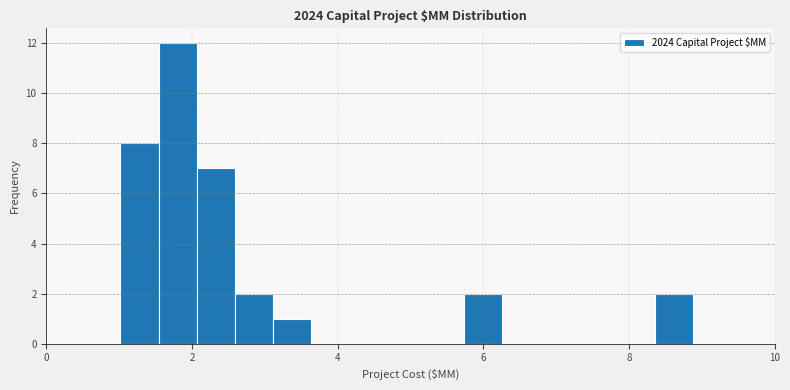

Read against the x-axis, roughly where is the centre of the tallest bar?

1.8